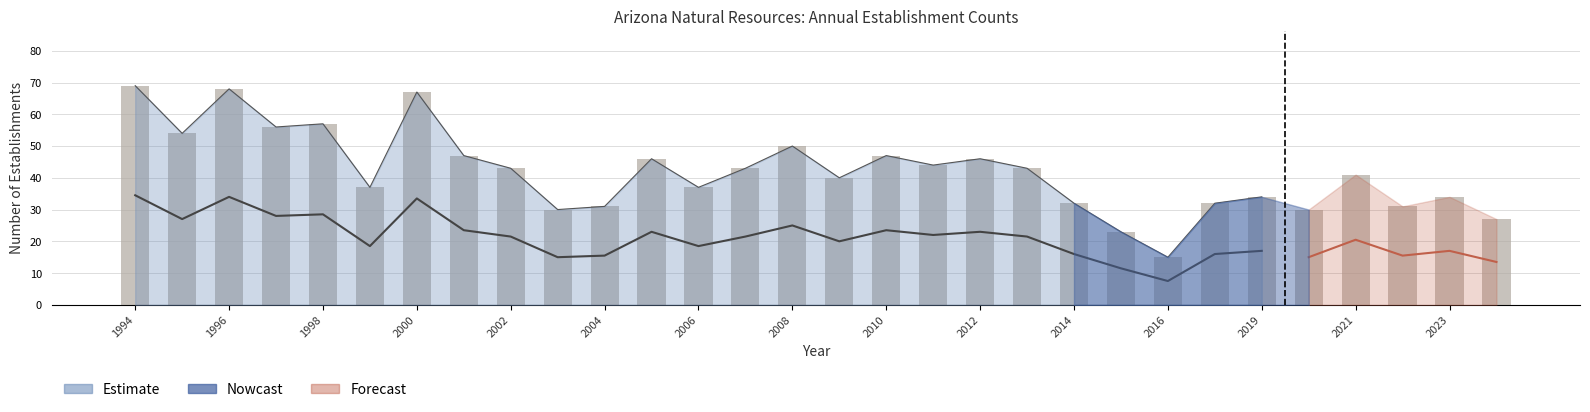

What is the value of the Gross job gains (Total) bar at the 23rd from the left?

15